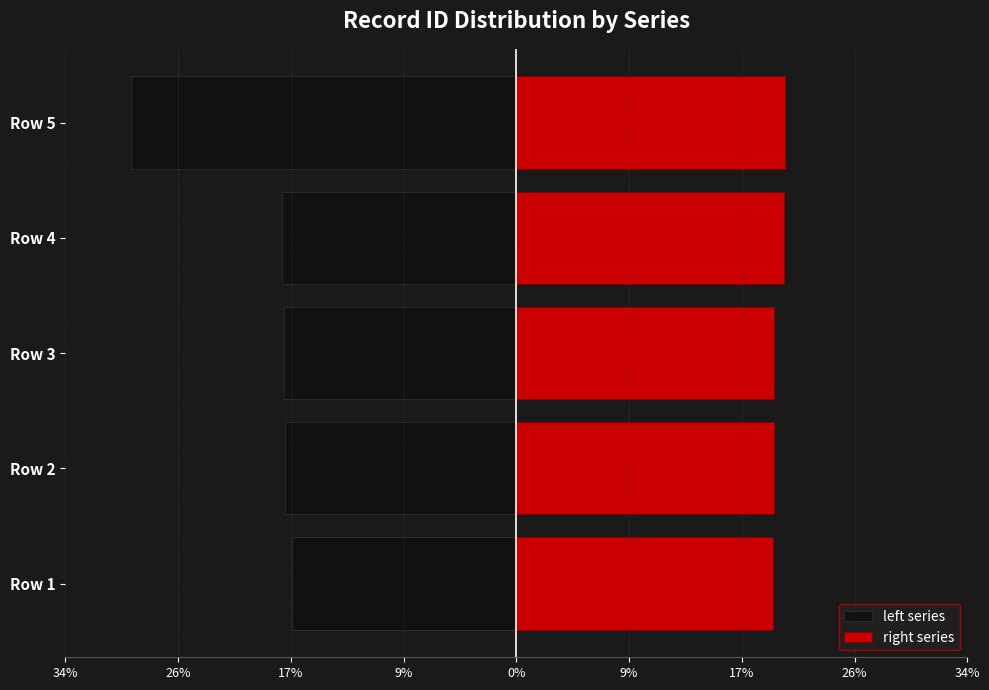

What is the value of the left series bar at the 3rd from the left?

-17.8